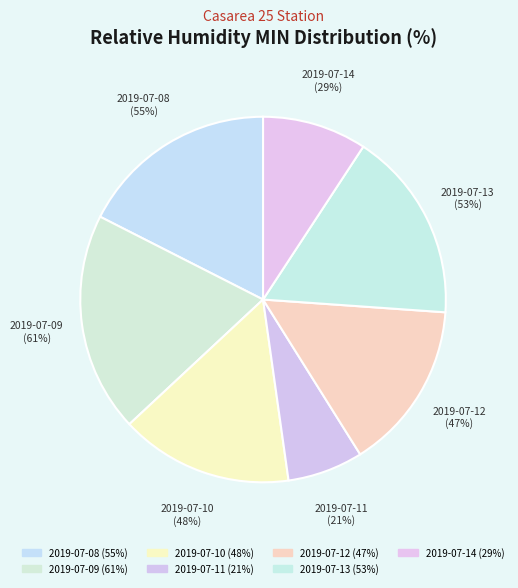

Rank the categories by value from highest to lowest.

2019-07-09, 2019-07-08, 2019-07-13, 2019-07-10, 2019-07-12, 2019-07-14, 2019-07-11